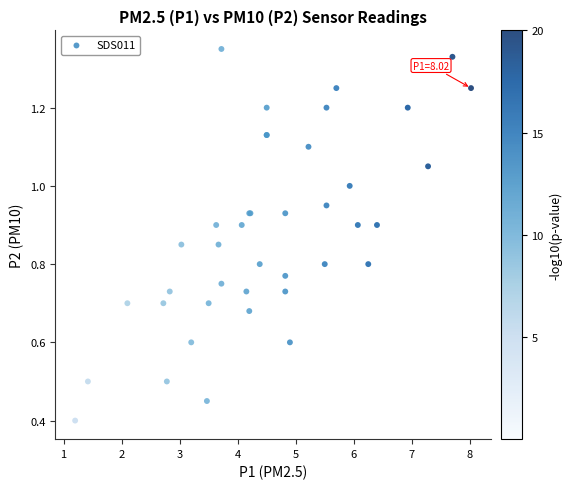

What Y value in the scatter plot is closest to 0?

0.4